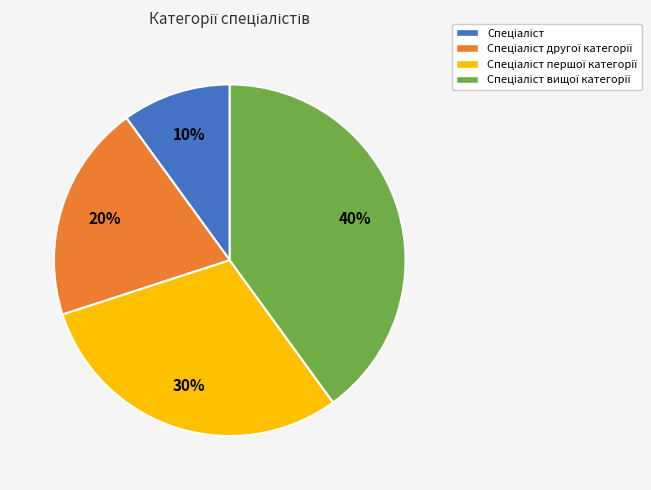

Count the number of slices in the pie.

4